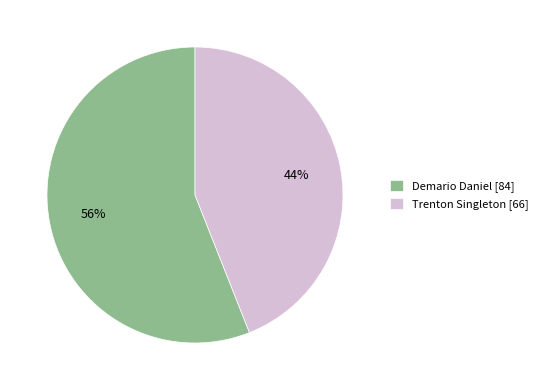

Which slice is the largest?

Demario Daniel